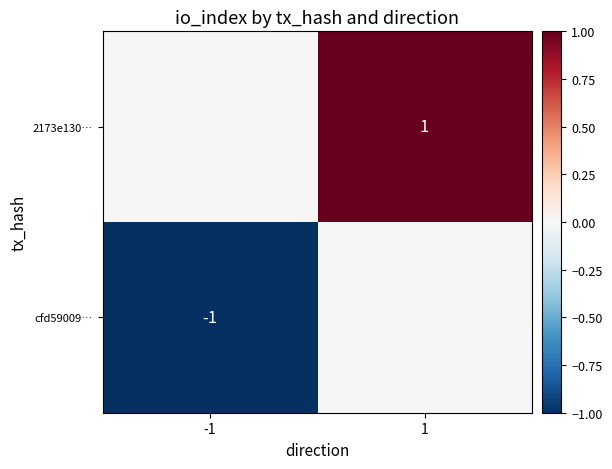

Is it true that 2173e130… equals 2 at 1?

False